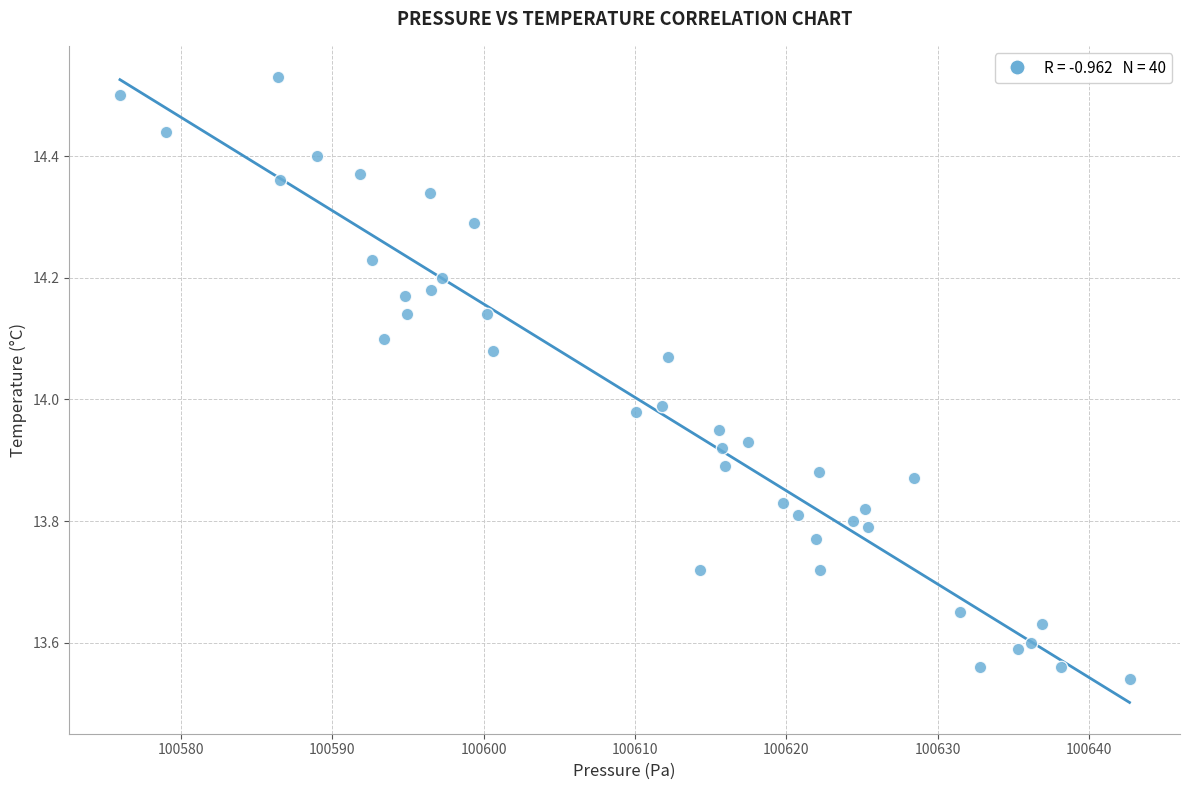

What is the range of Y values (max minus min)?

1.0